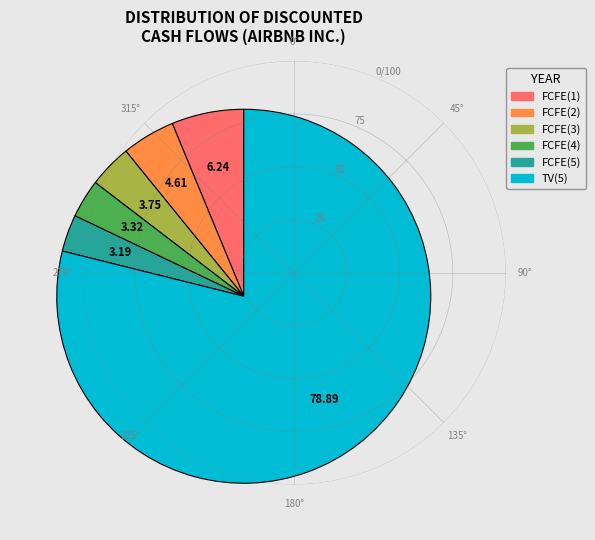

The TV(5) slice represents 79% of the pie. True or false?

True